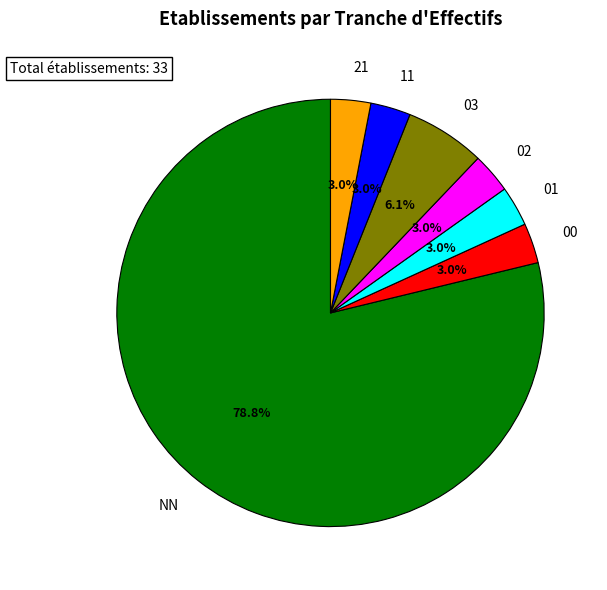

The 21 slice represents 11% of the pie. True or false?

False